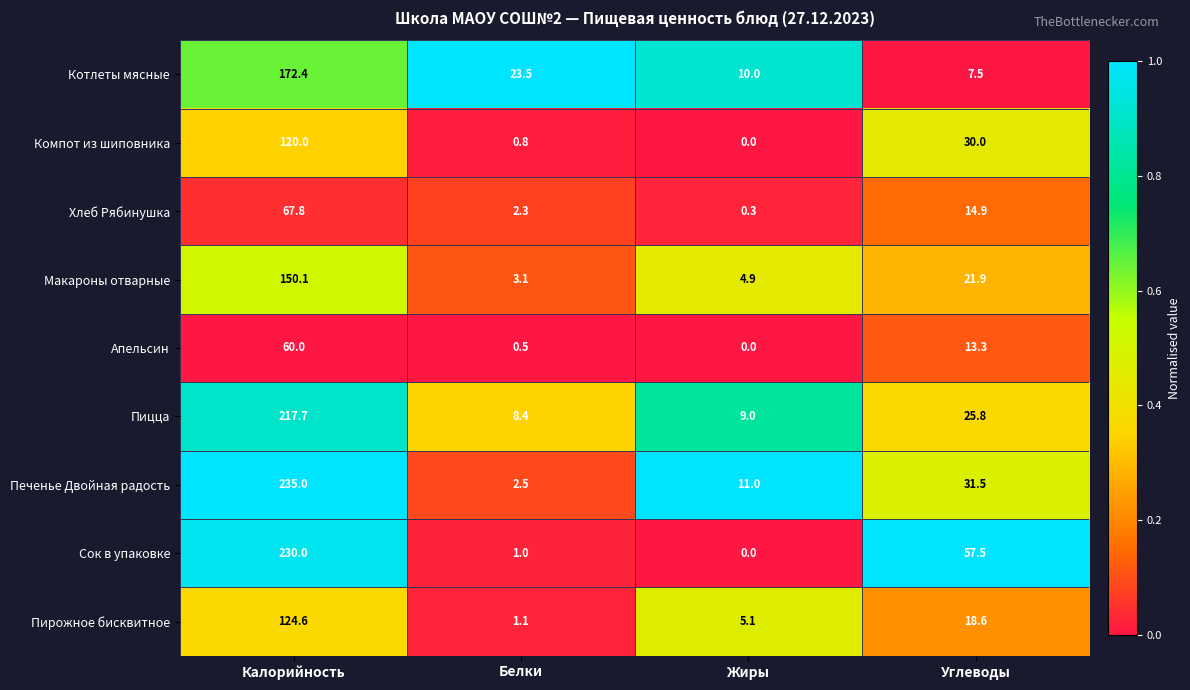

What is the sum of all Печенье Двойная радость values?

280.0